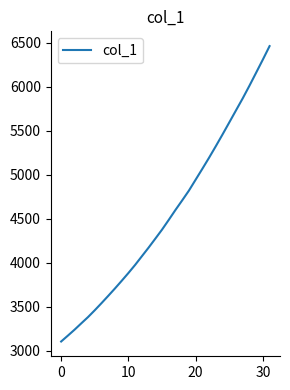

What is the average value?

4558.9